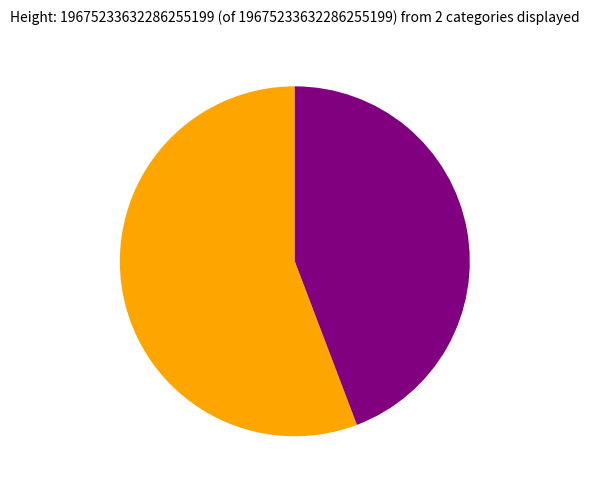

Is there any slice that represents more than half of the pie?

Yes